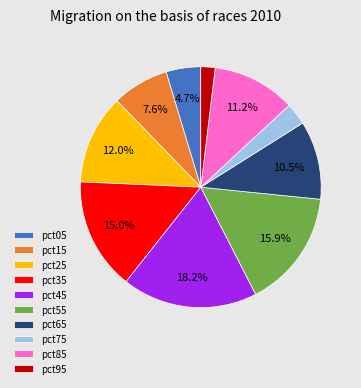

Which has a higher value, pct45 or pct95?

pct45